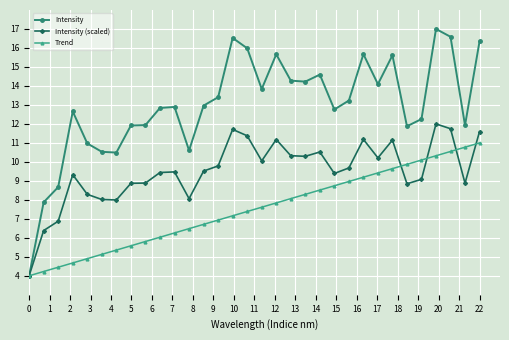

Which series has the largest total across all categories?

Intensity